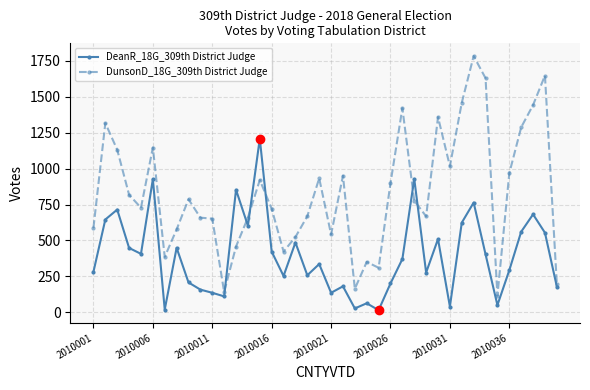

Rank the series by their average value, from lowest to highest.

DeanR_18G_309th District Judge, DunsonD_18G_309th District Judge